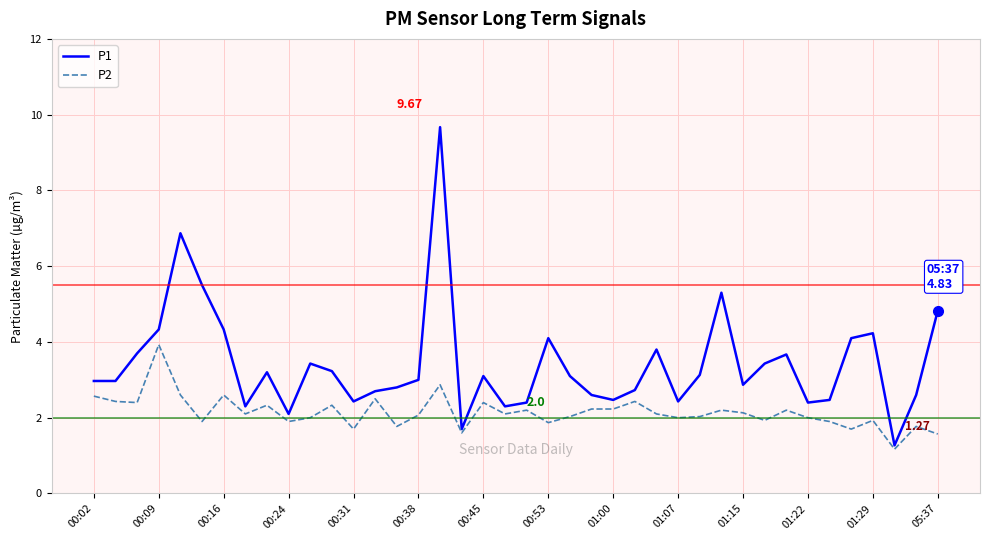

How many lines are shown in the chart?

2